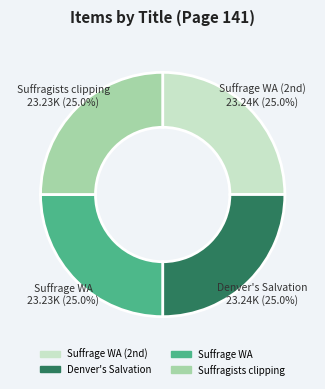

How much of the chart is everything except Suffragists clipping?

75.0%